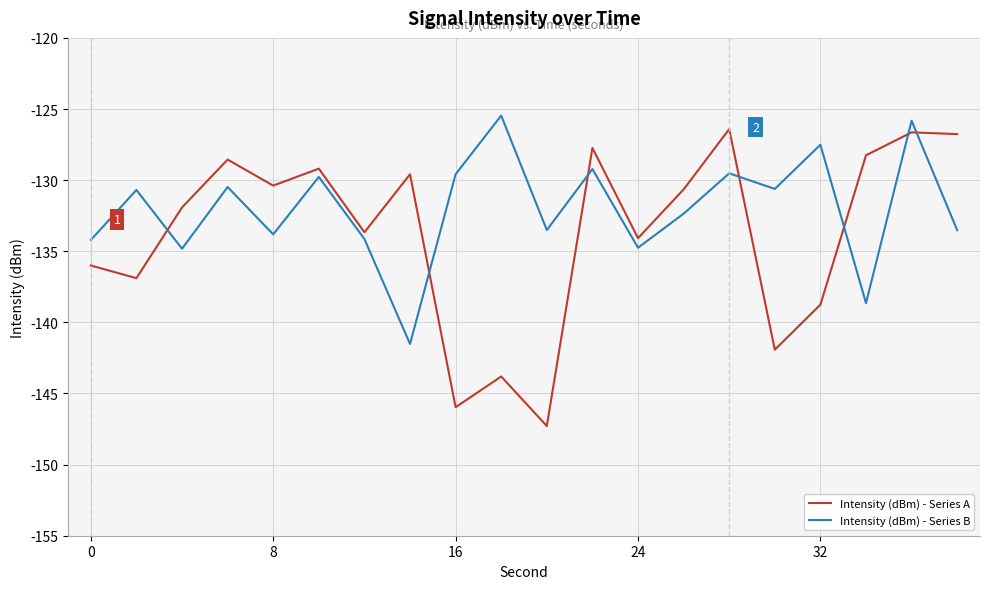

What is the difference between the maximum and minimum values in the Intensity (dBm) - Series B series?

16.1